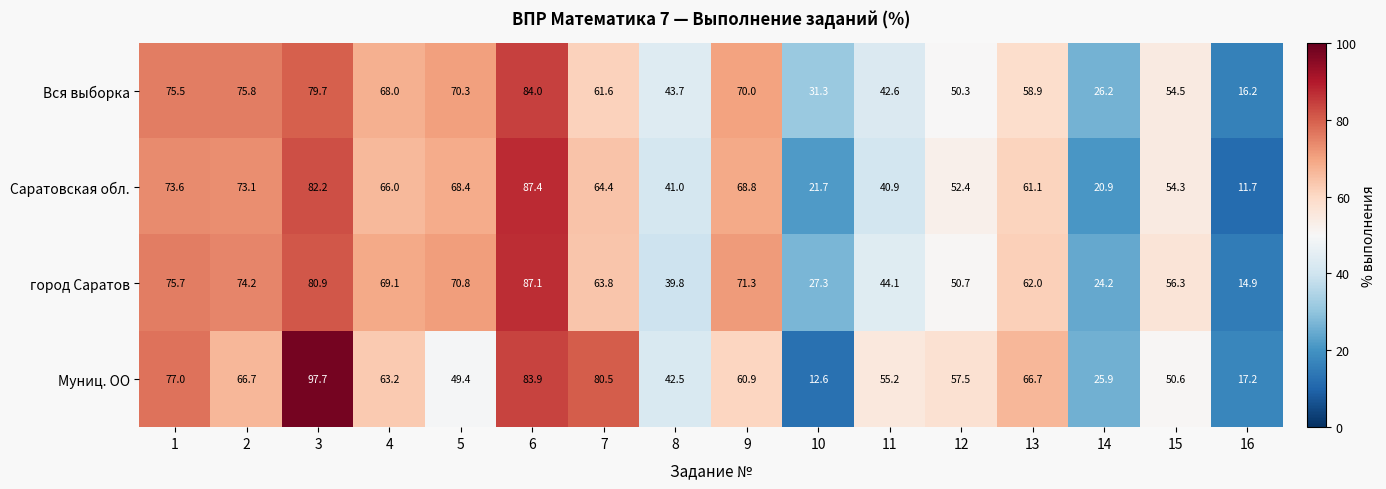

How many values in the Вся выборка series exceed 61?

8